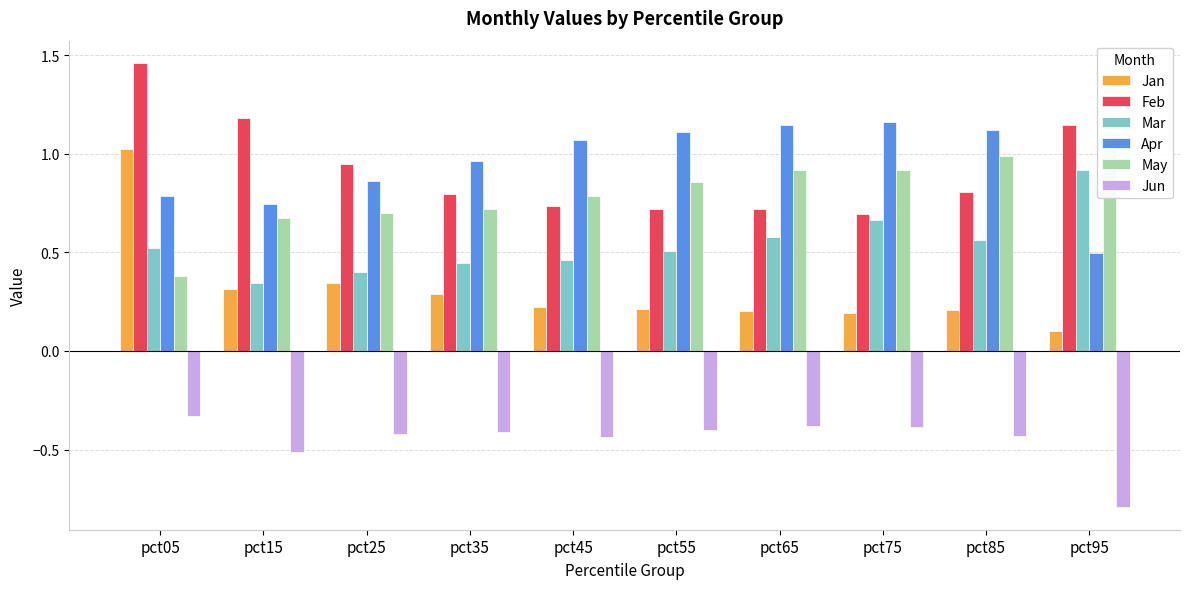

What is the total value across all series at pct55?

3.0